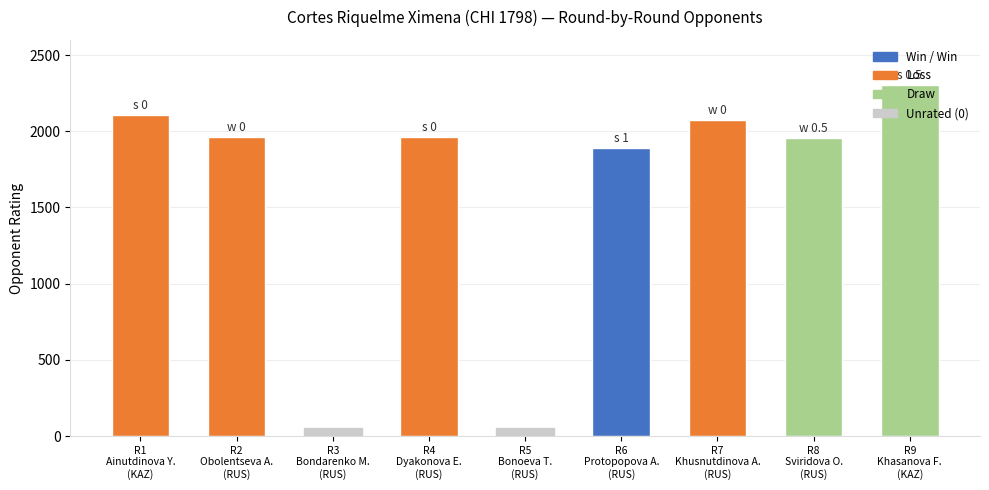

What is the label of the 5th bar from the right?

R5
Bonoeva T.
(RUS)